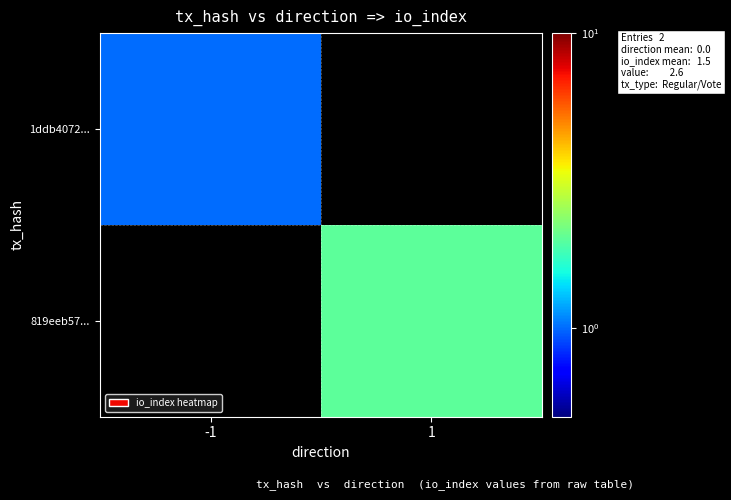

Is it true that 819eeb57... equals 3.4 at 1?

False